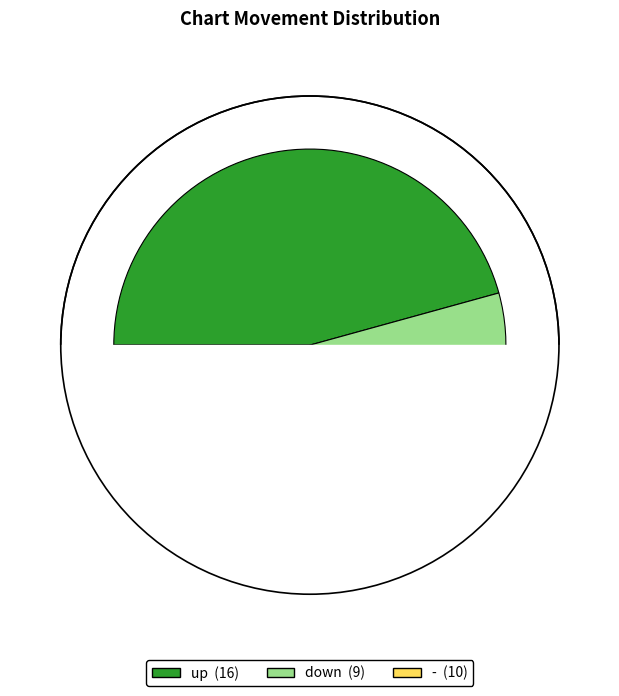

What is the total percentage of up and down?

71.4%